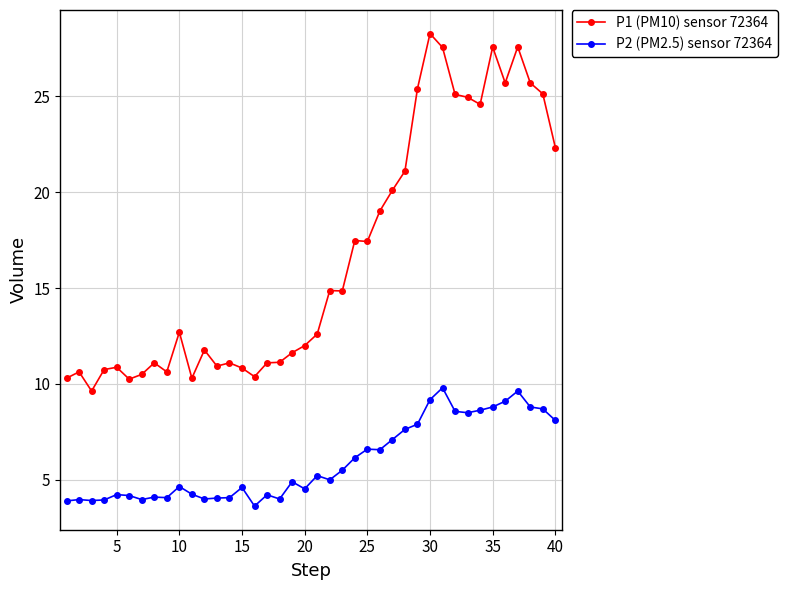

Rank the series by their average value, from lowest to highest.

P2 (PM2.5) sensor 72364, P1 (PM10) sensor 72364